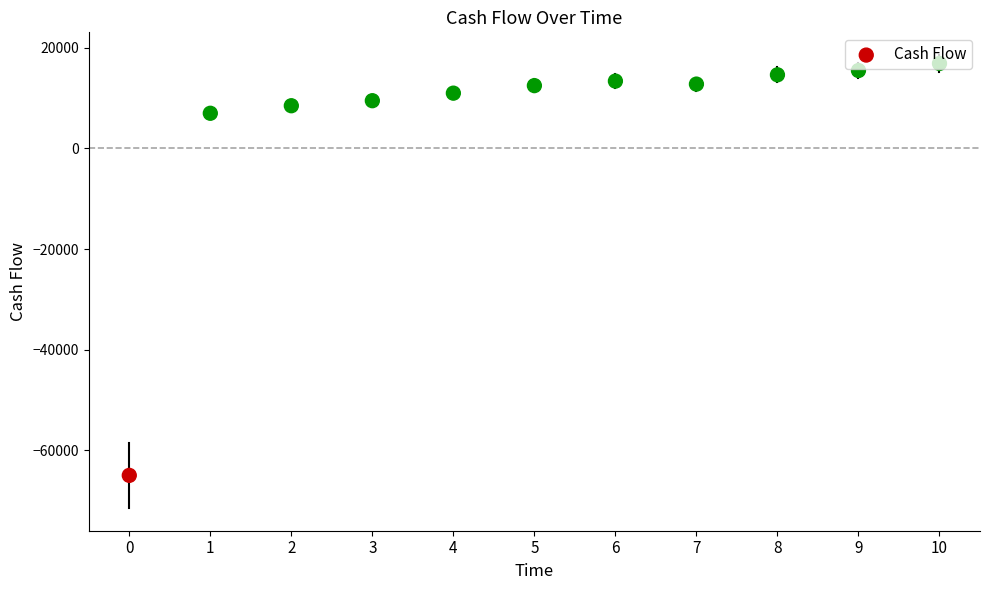

Which has a higher value, 8 or 9?

9